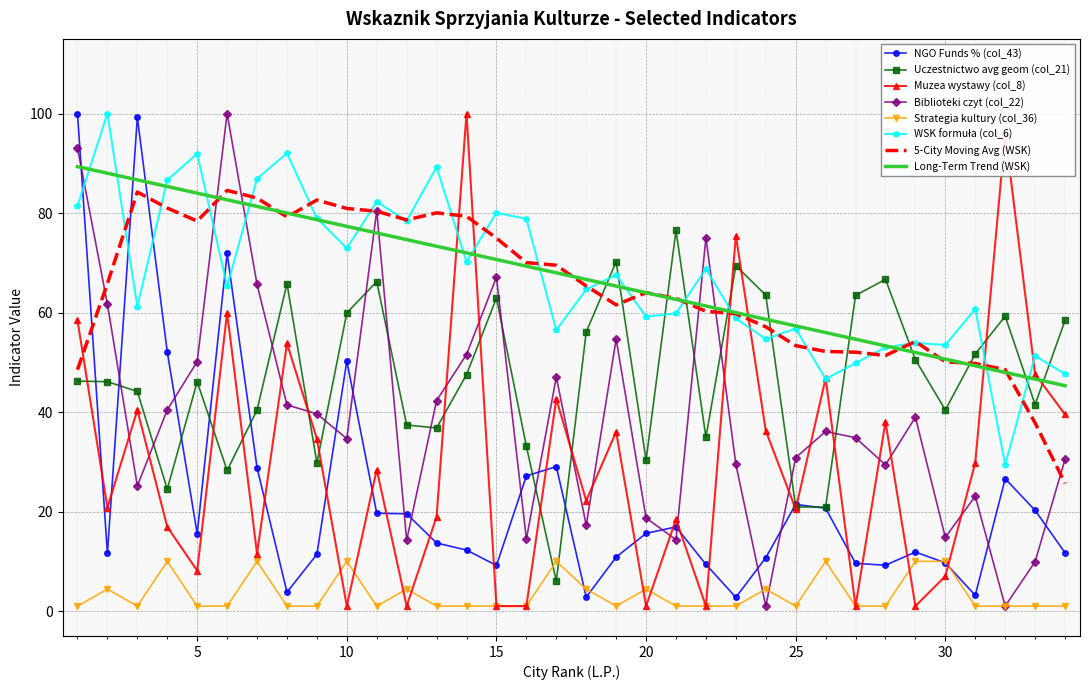

How many distinct data groups are displayed?

8